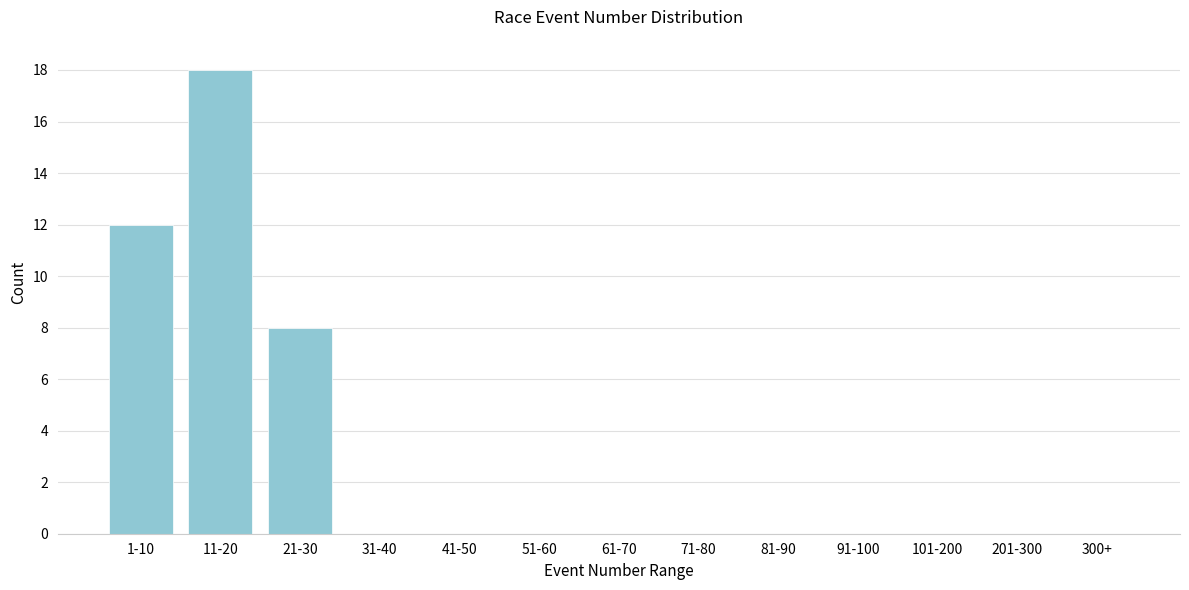

Reading left to right, transcribe all the data shown in this chart.

1-10=12	11-20=18	21-30=8	31-40=0	41-50=0	51-60=0	61-70=0	71-80=0	81-90=0	91-100=0	101-200=0	201-300=0	300+=0